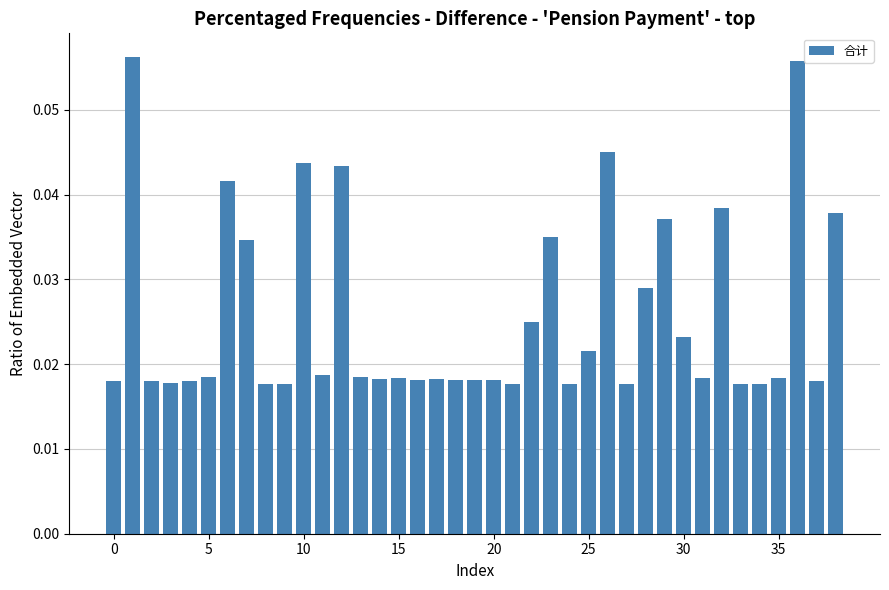

Count the values in the range 0 to 1.

39